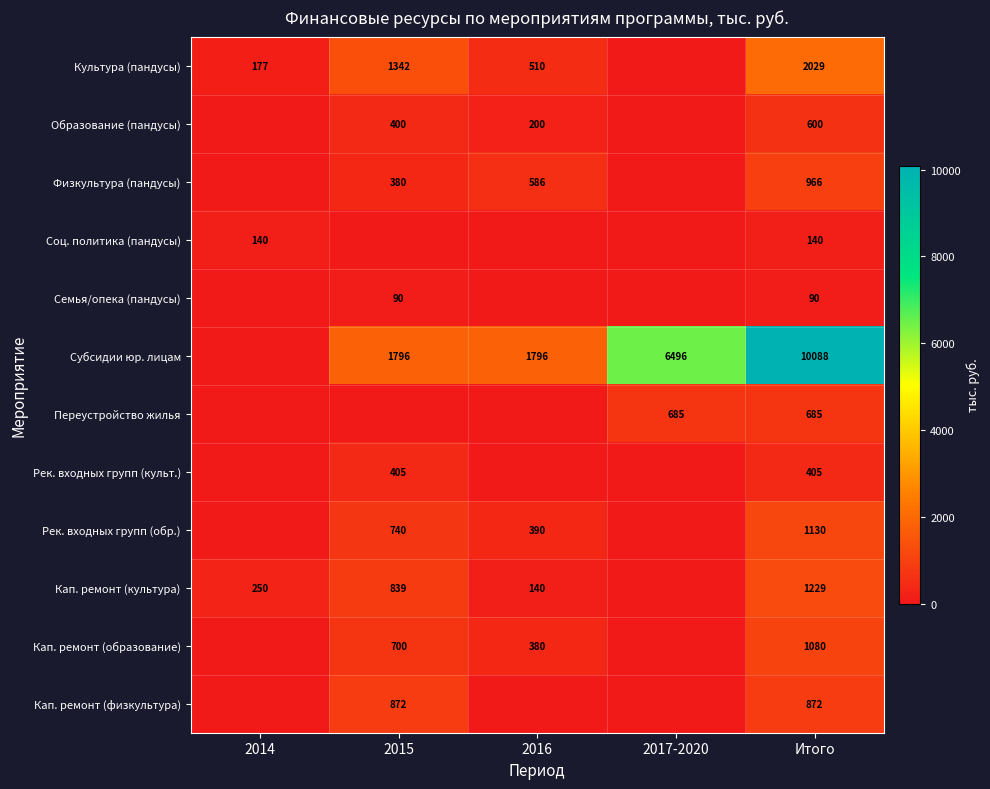

The Субсидии юр. лицам series shows 3038 at 2017-2020. True or false?

False